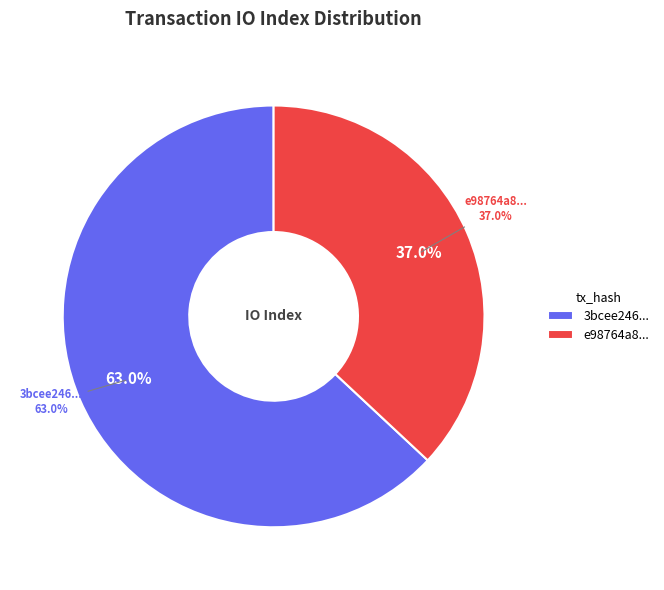

Combined, what portion of the pie is 1 and values_io_index?

100.0%